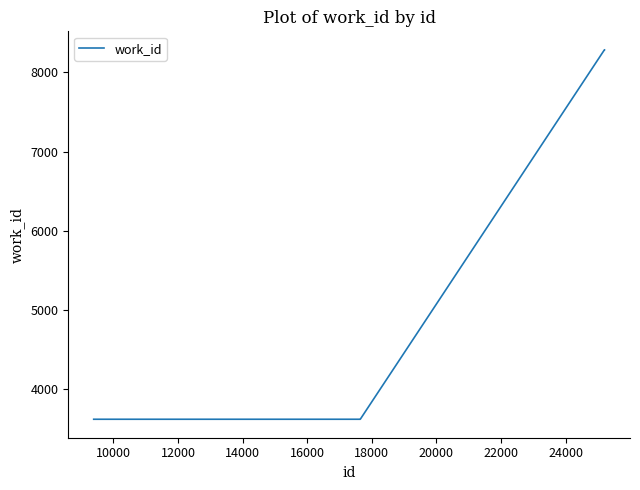

Count the number of data series in this chart.

1